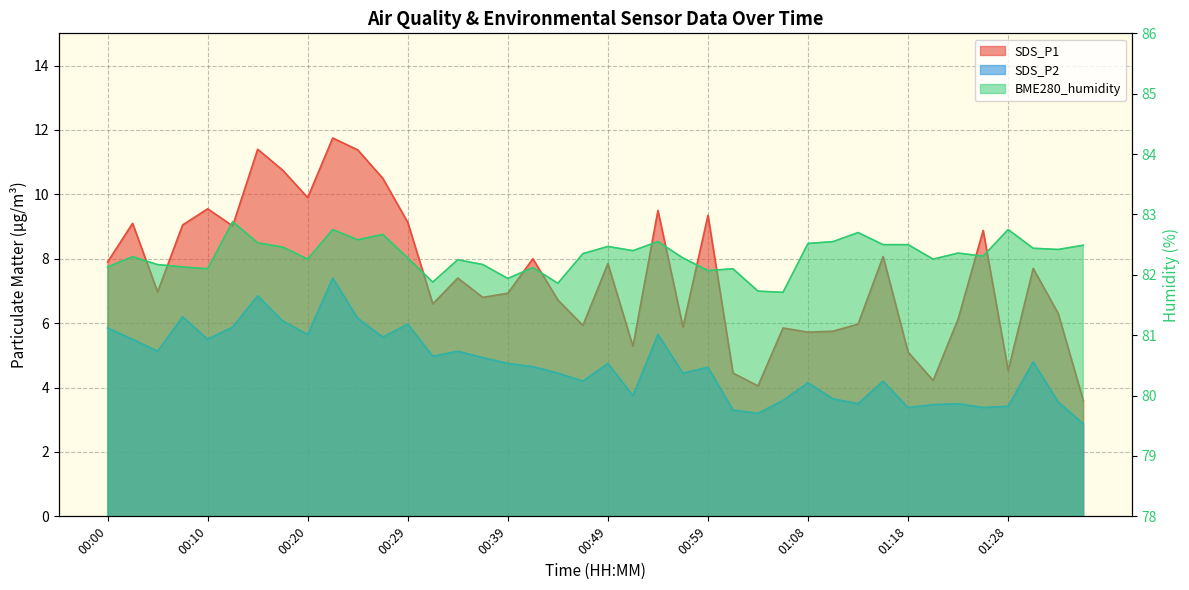

What is the total value across all series at 00:12?

97.8